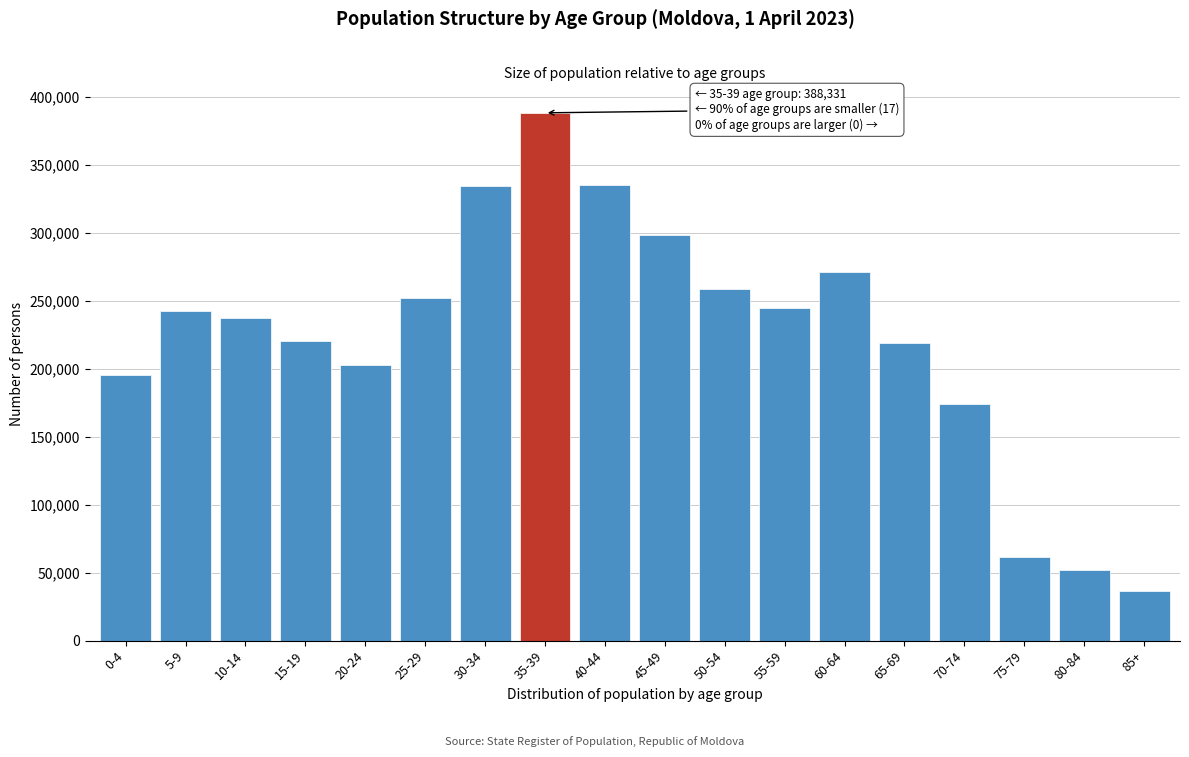

What is the maximum value shown in the chart?

388331